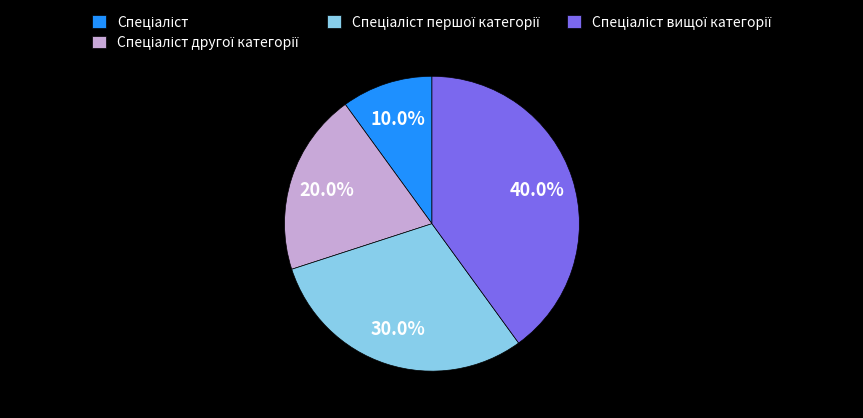

Is there a majority slice in this chart?

No